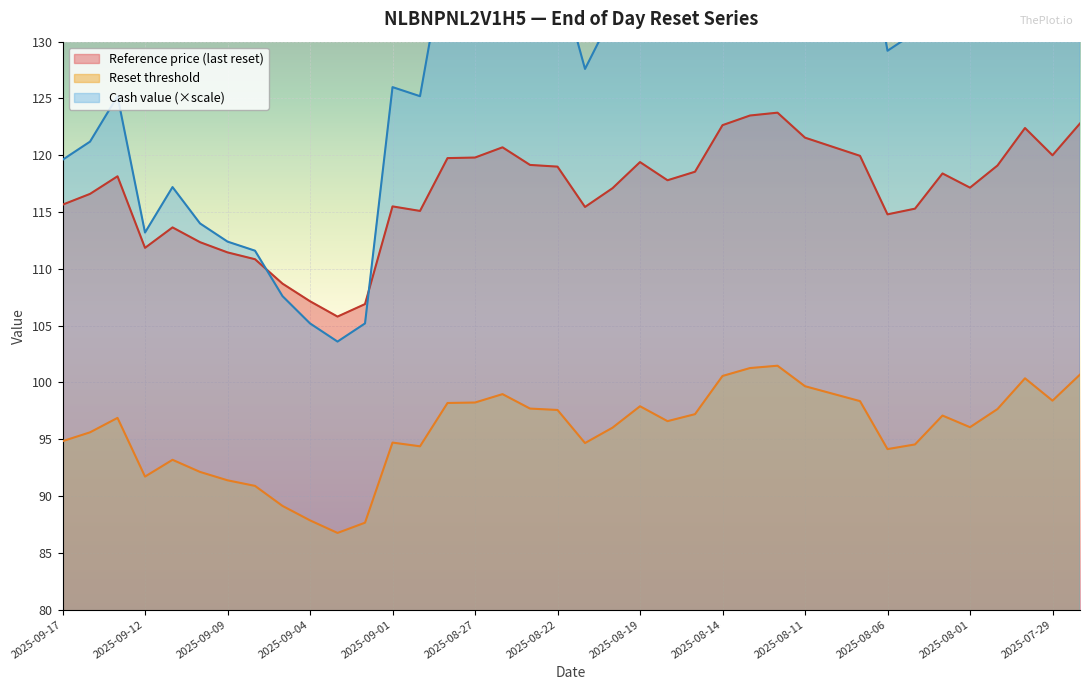

True or false: Cash value and Reference price (last reset) cross at least once.

False